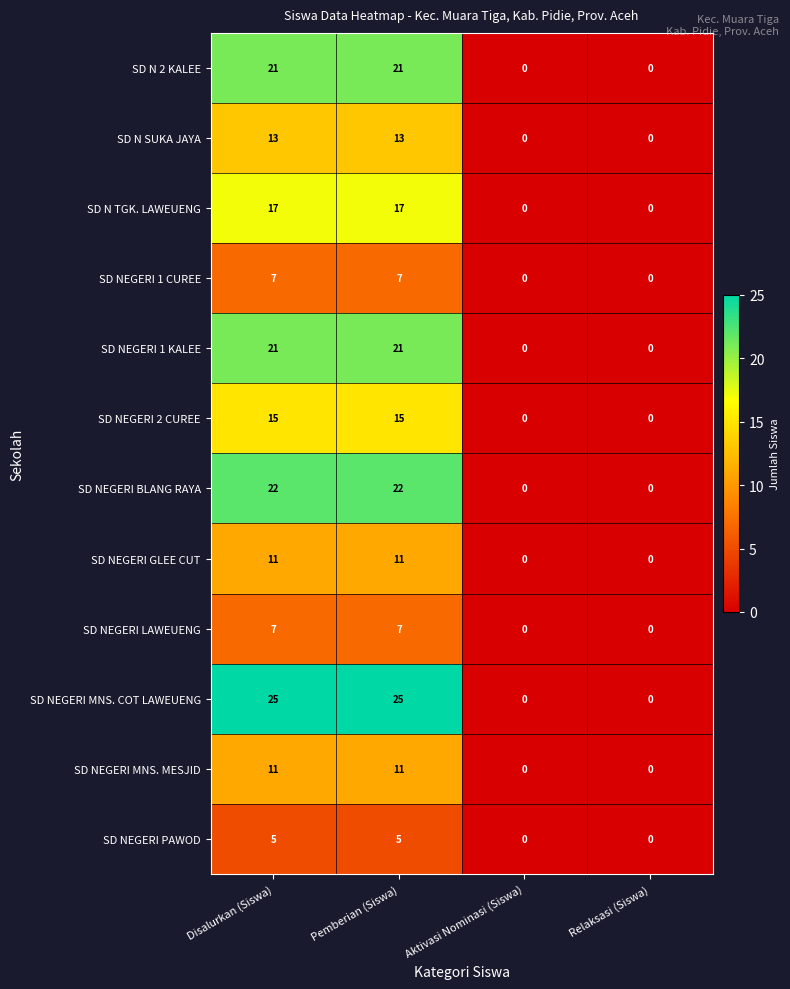

What is the difference between the highest and lowest values at Pemberian (Siswa)?

20